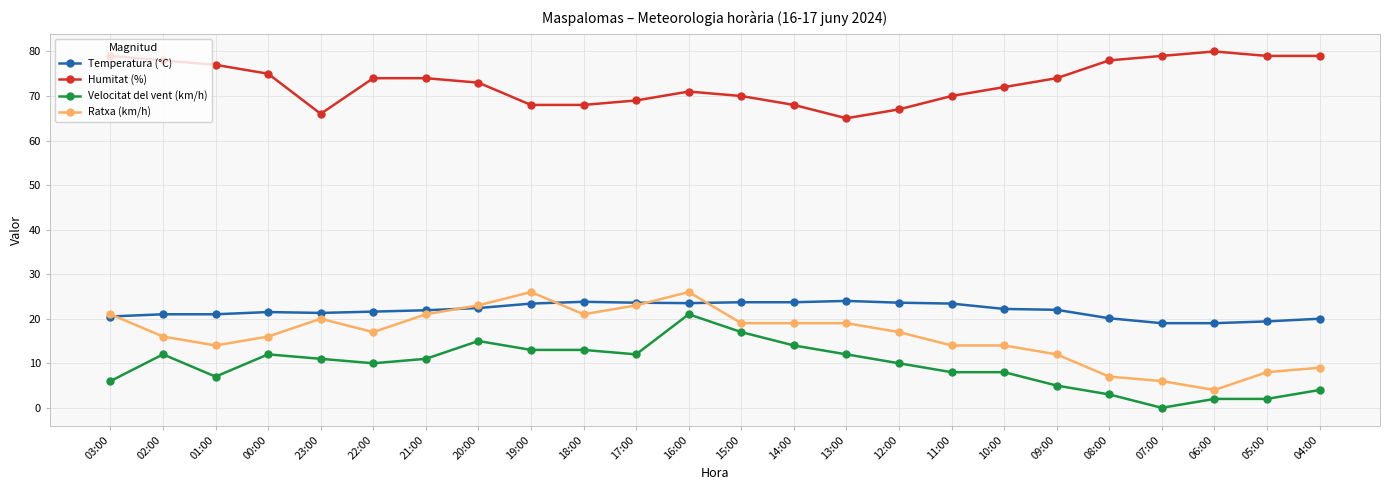

At which label does Velocitat del vent (km/h) first exceed 11?

02:00